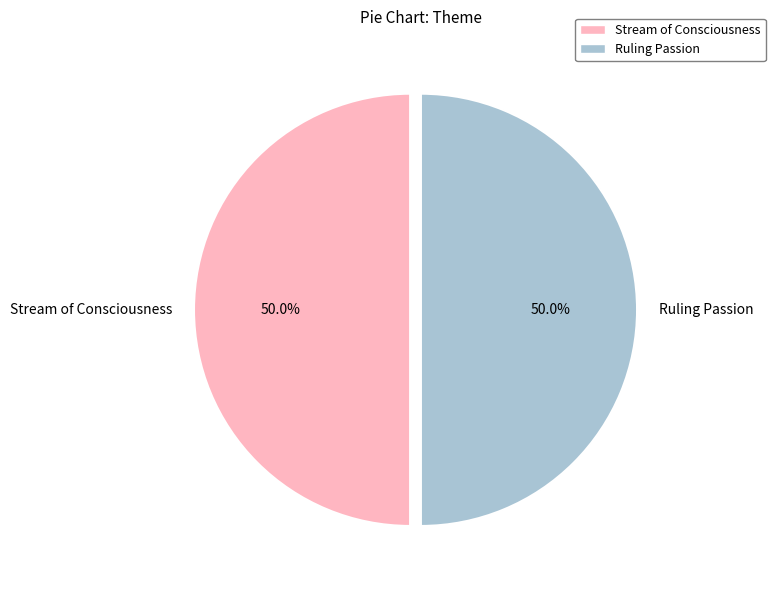

Combined, do Stream of Consciousness and Ruling Passion account for over 50%?

Yes